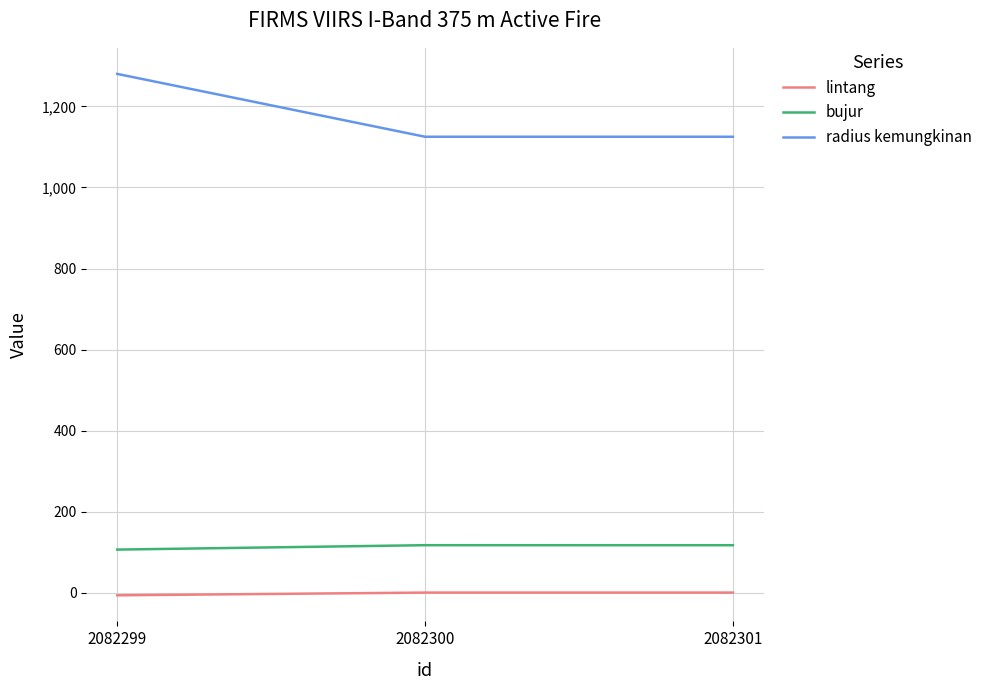

Which series has the largest total across all categories?

radius kemungkinan